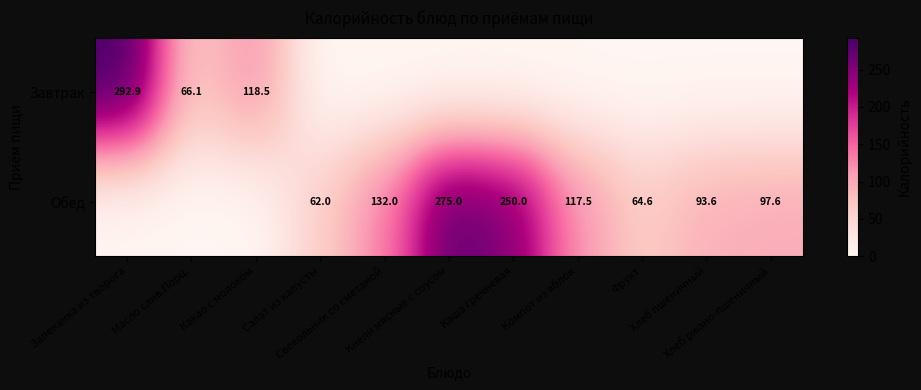

At how many categories does at least one series exceed 292?

1